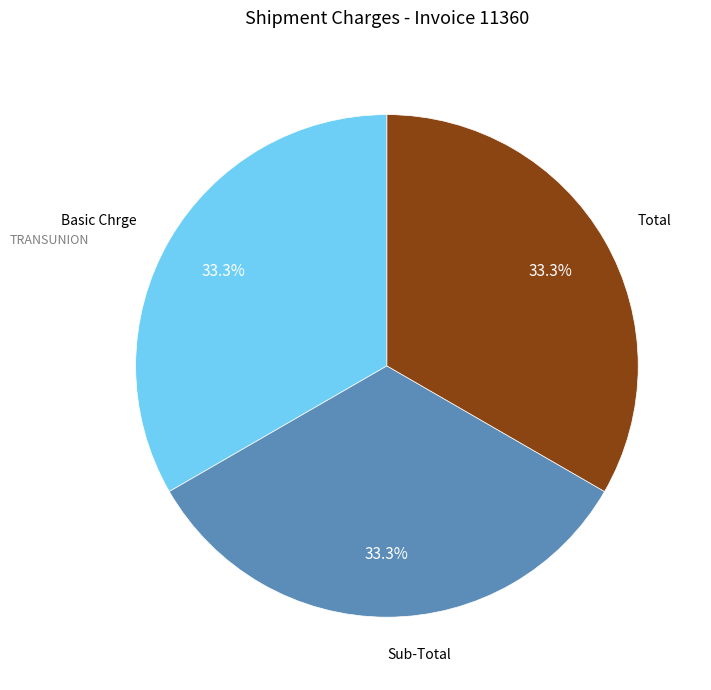

Is there any slice that represents more than half of the pie?

No